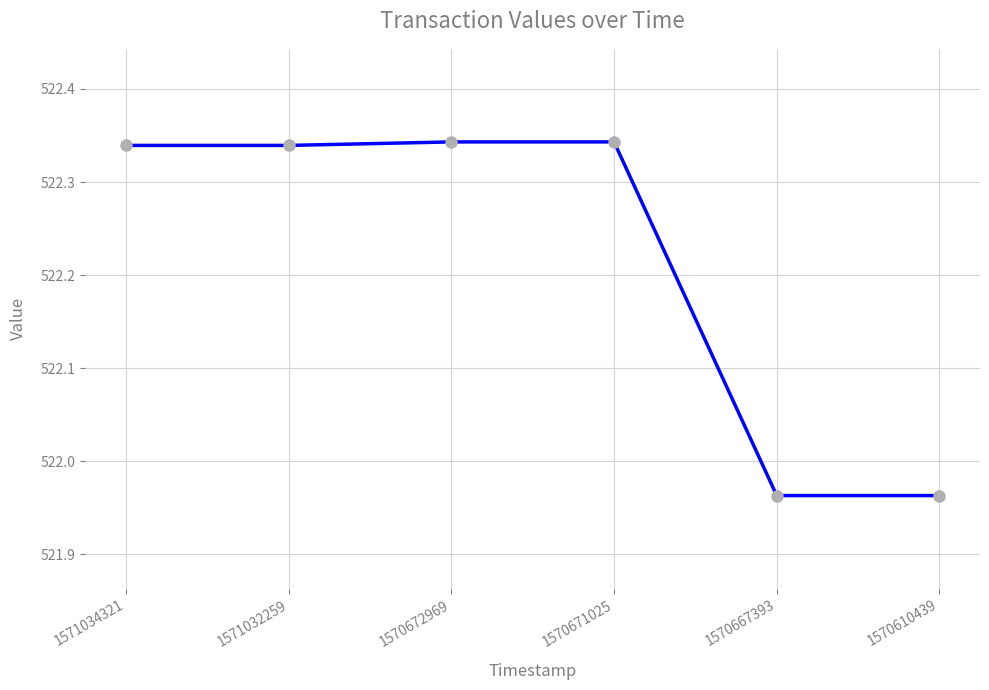

What is the ratio of the value at 1570671025 to the value at 1570610439?

1.0